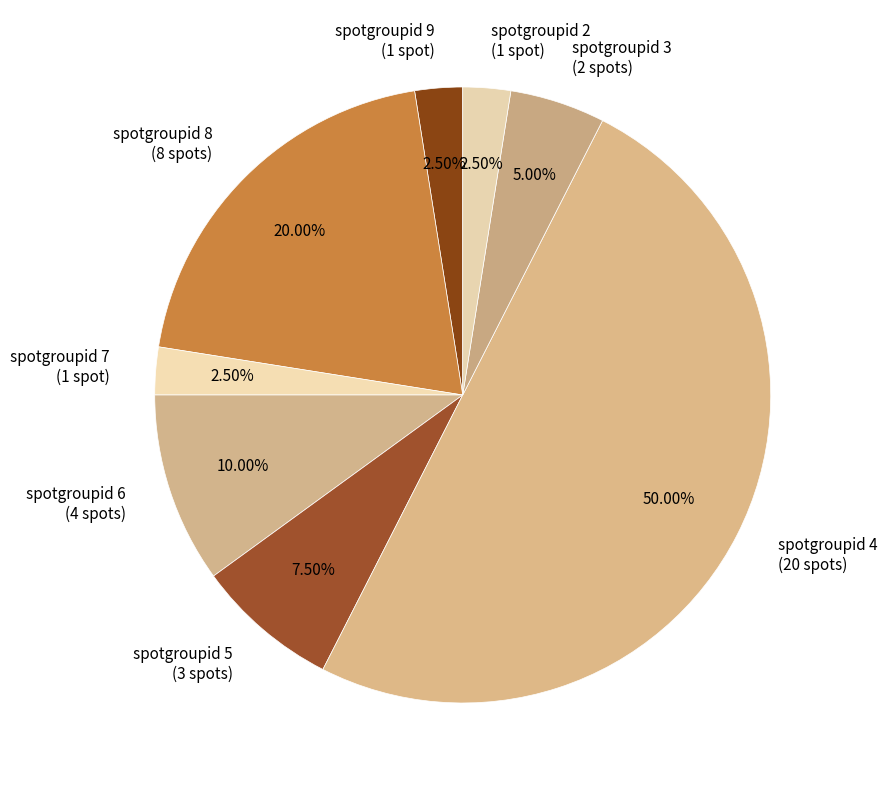

To the nearest percent, what is the average slice percentage?

12%